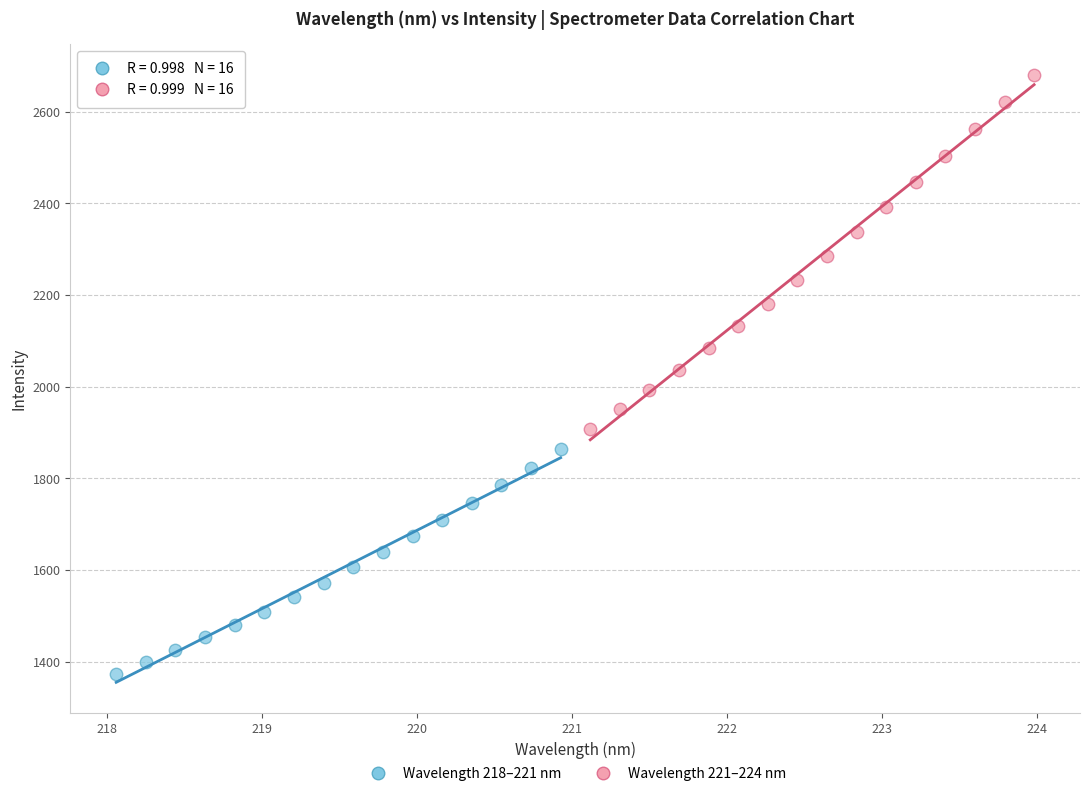

Which series contains the lowest Y value?

Wavelength 218–221 nm